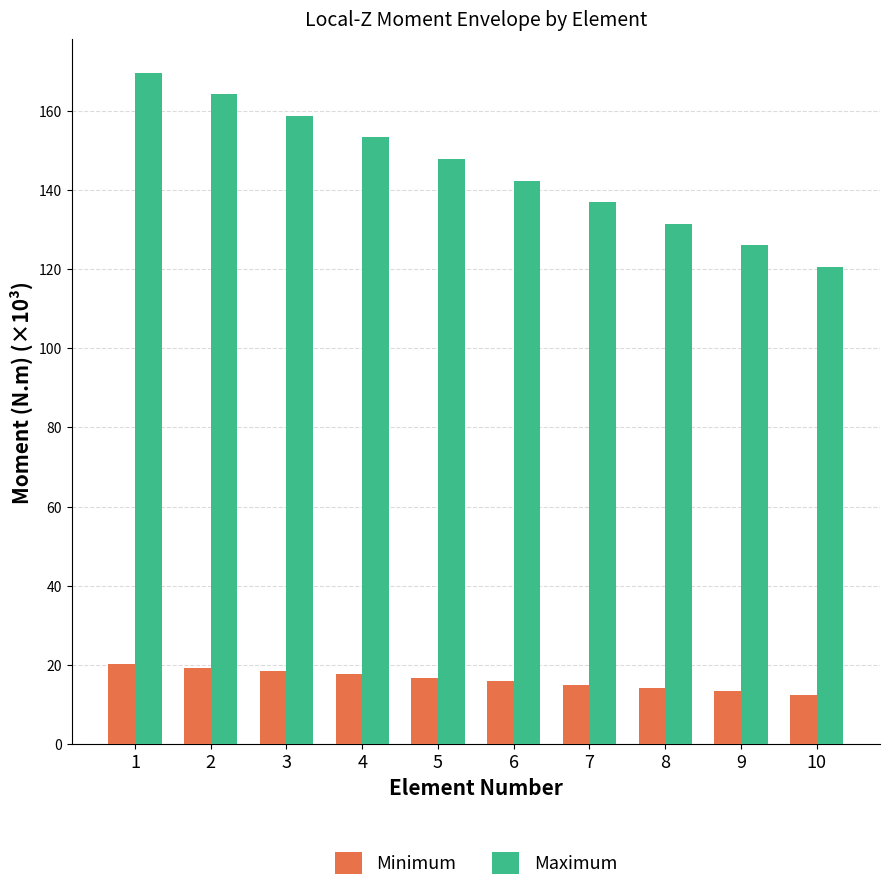

What is the sum of all Maximum values?

1451.0